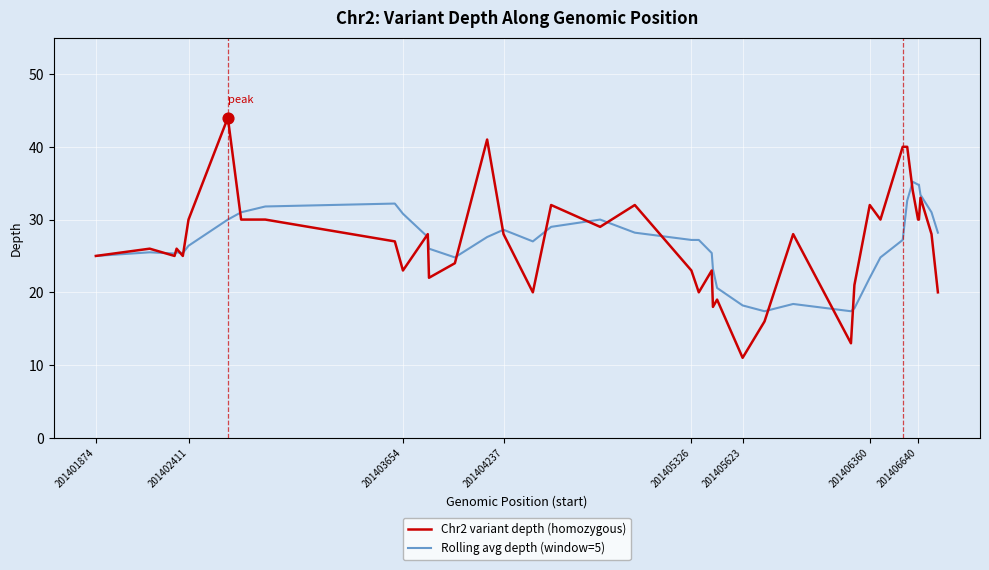

List the series in order of their peak value, highest first.

Chr2 variant depth (homozygous), Rolling avg depth (window=5)